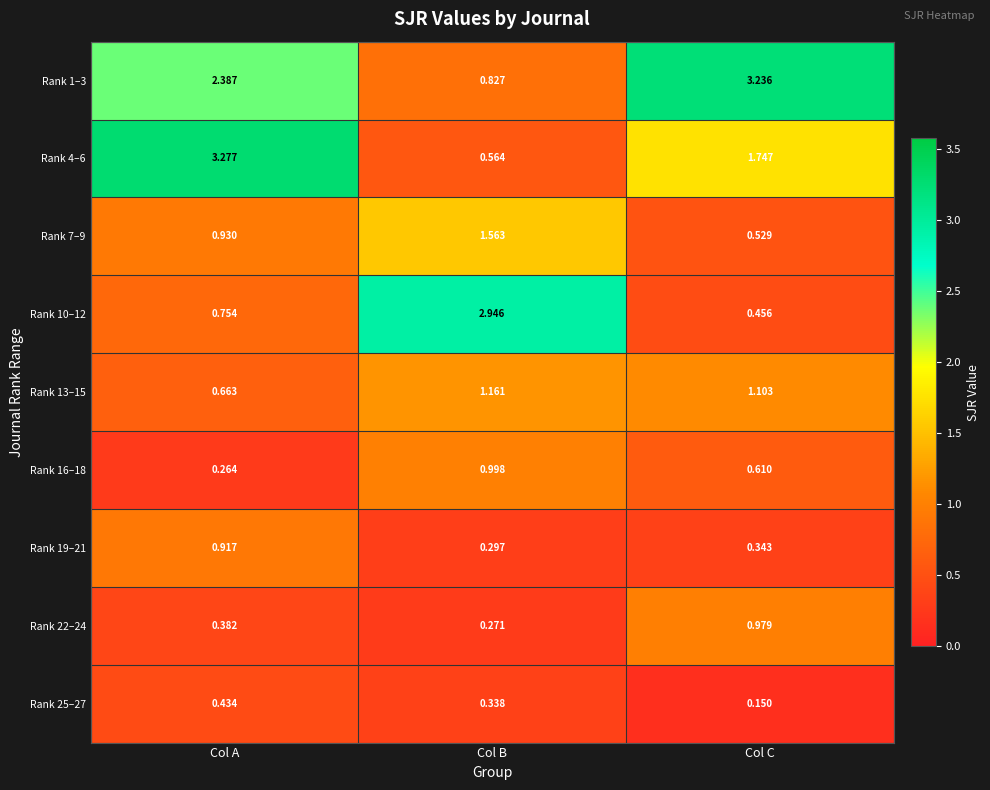

Which category has the lowest value in the Rank 10–12 series?

Col C